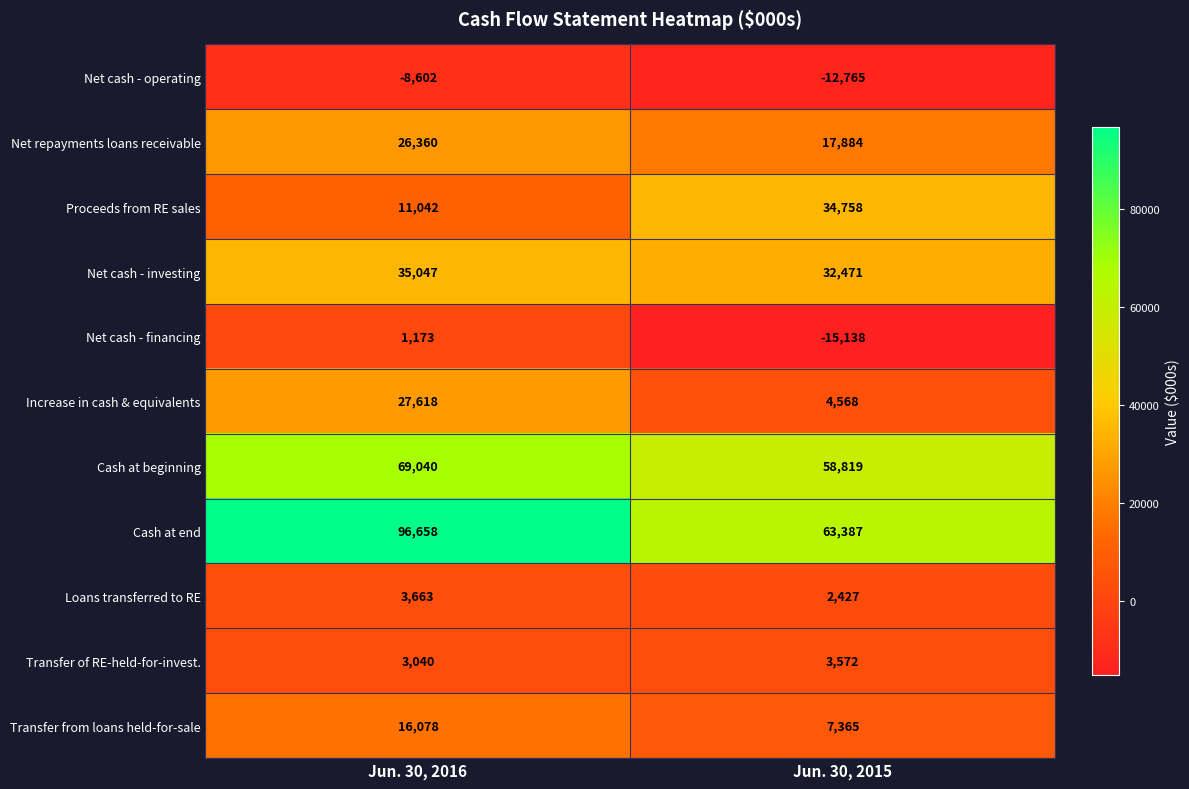

Is it true that Increase in cash & equivalents equals 4568 at Jun. 30, 2015?

True